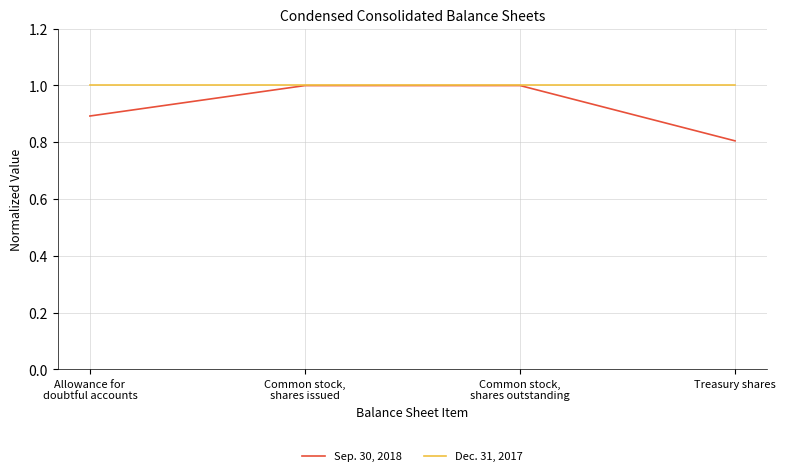

Rank the series at Allowance for
doubtful accounts from lowest to highest value.

Sep. 30, 2018, Dec. 31, 2017